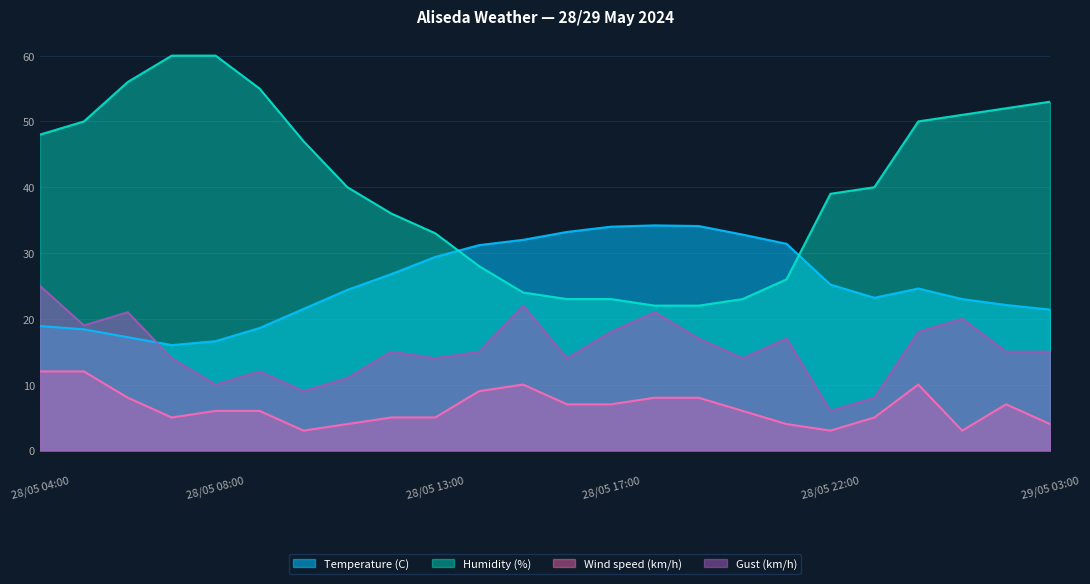

What is the label of the 8th point from the left?

28/05 11:00